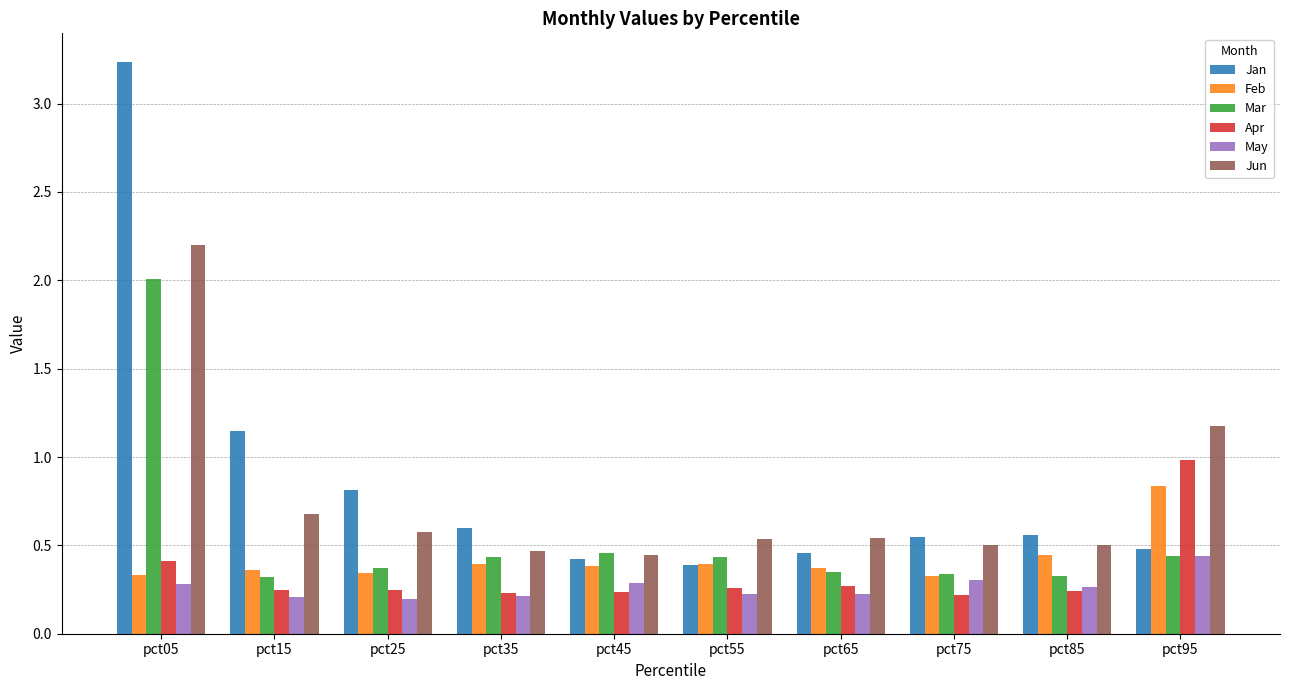

At which category is the sum across all series the highest?

pct05